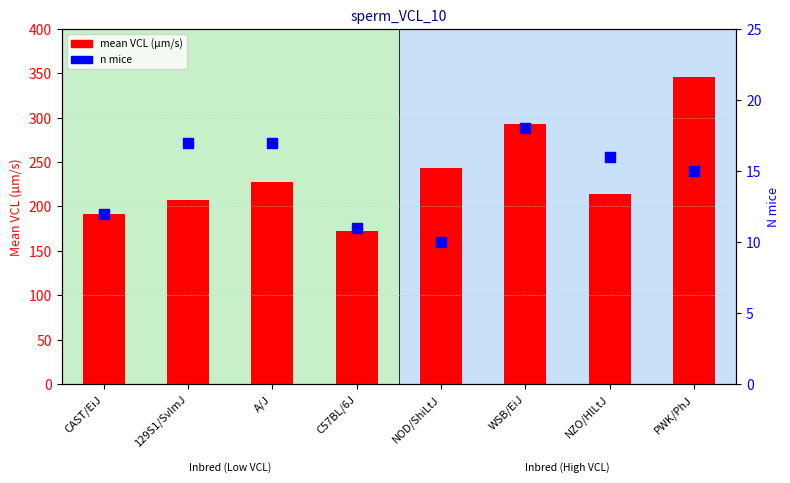

Which series reaches the minimum Y coordinate?

n mice